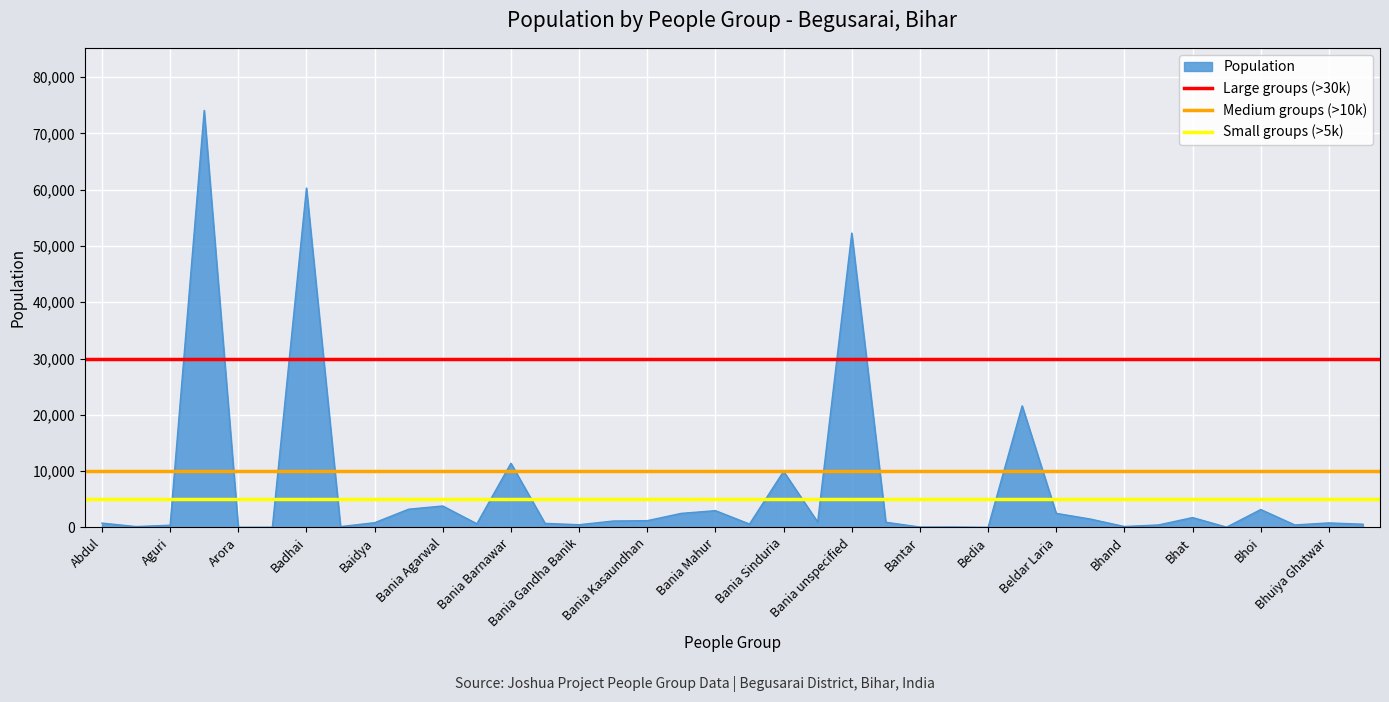

What is the maximum value for Population?

74100